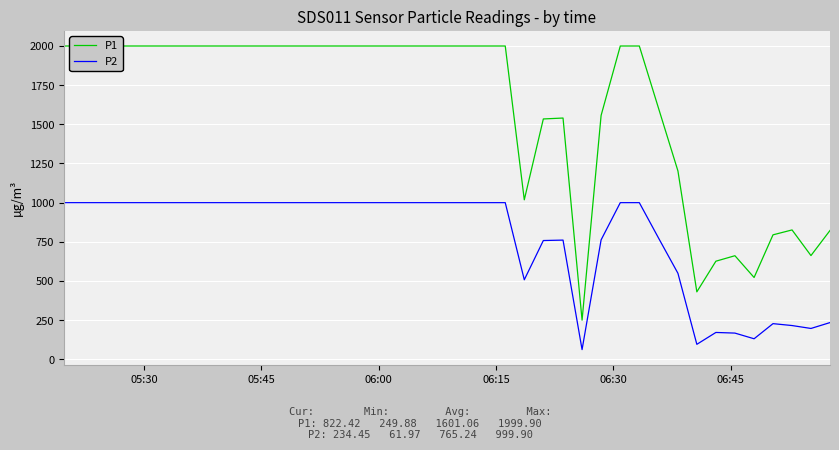

What is the highest value of the P2 series?

999.9